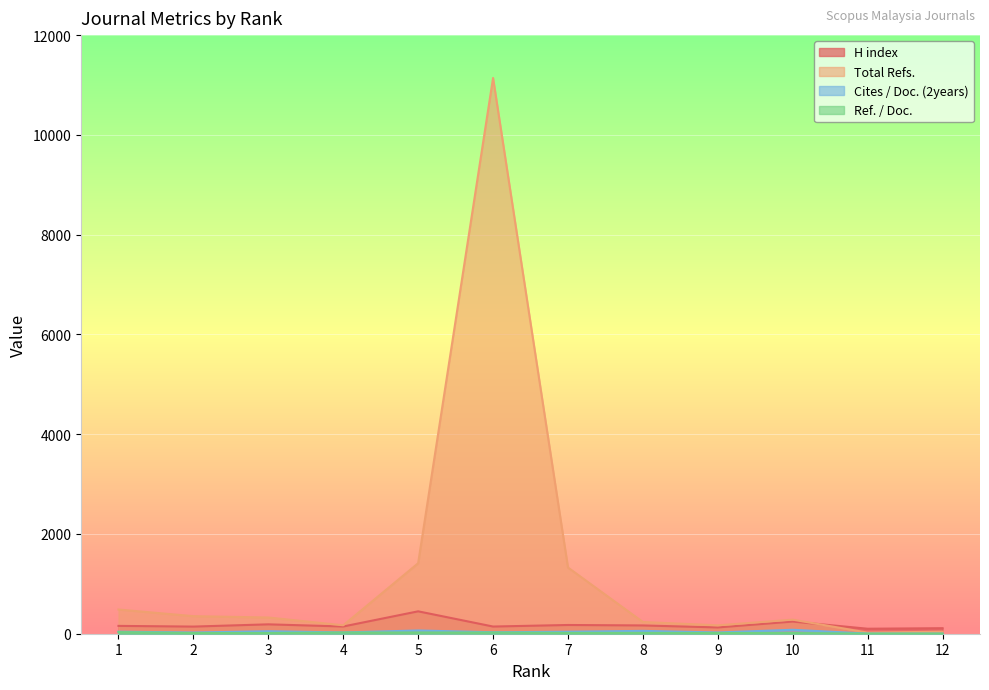

What is the highest value of the Total Refs. series?

11141